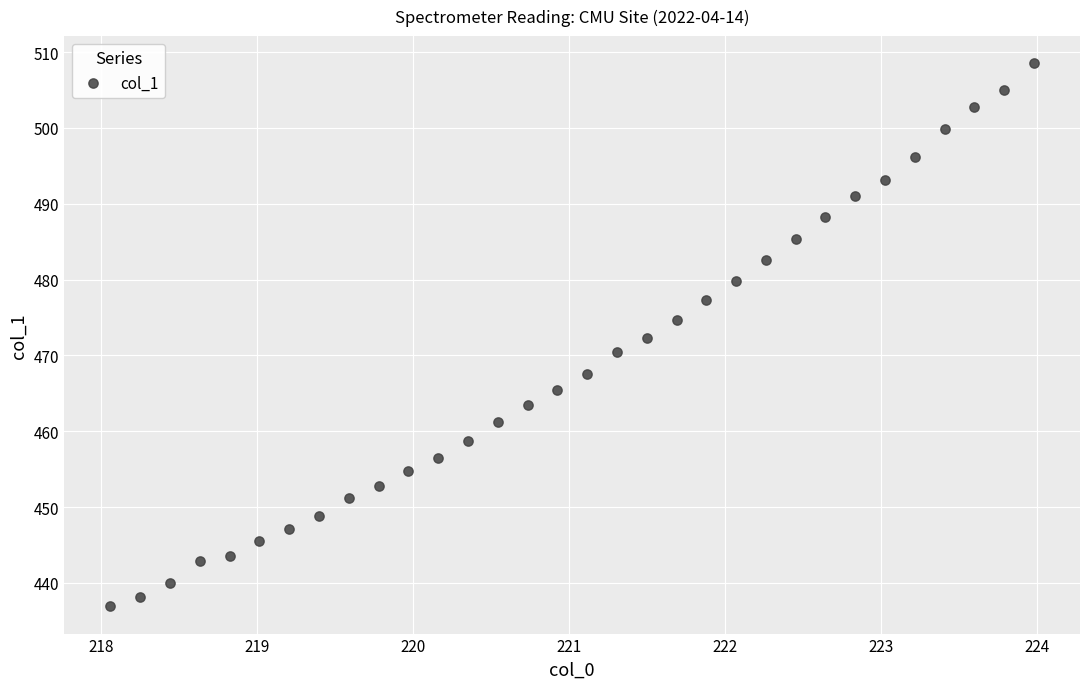

What is the range of Y values (max minus min)?

71.6